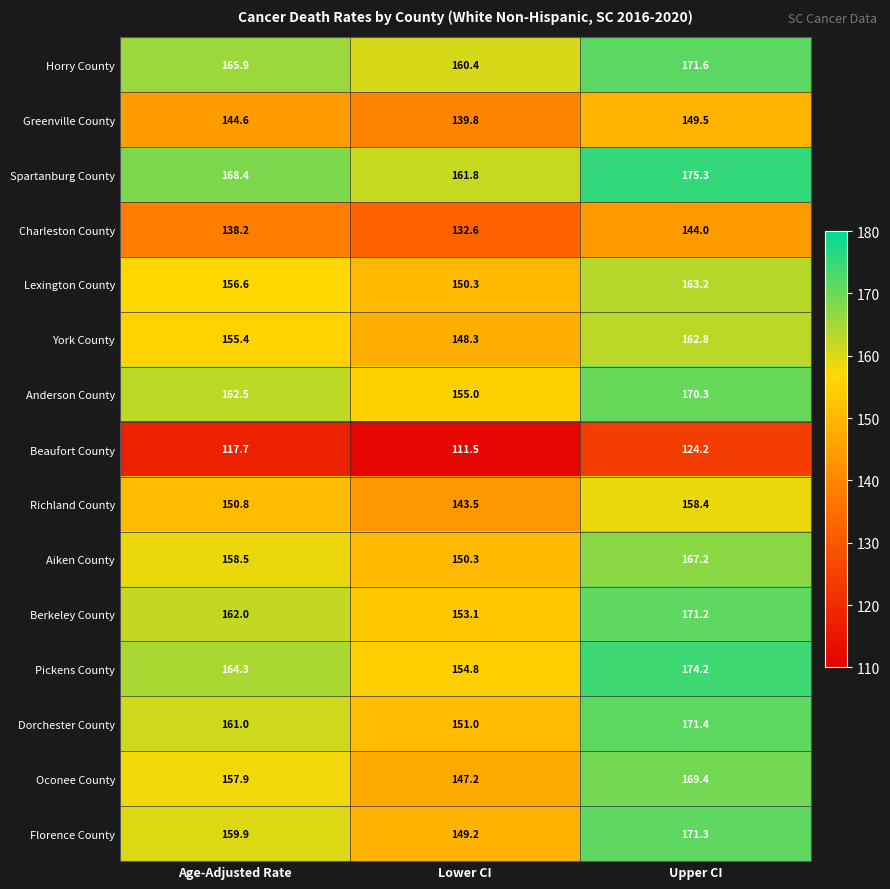

At how many categories does at least one series exceed 152?

3